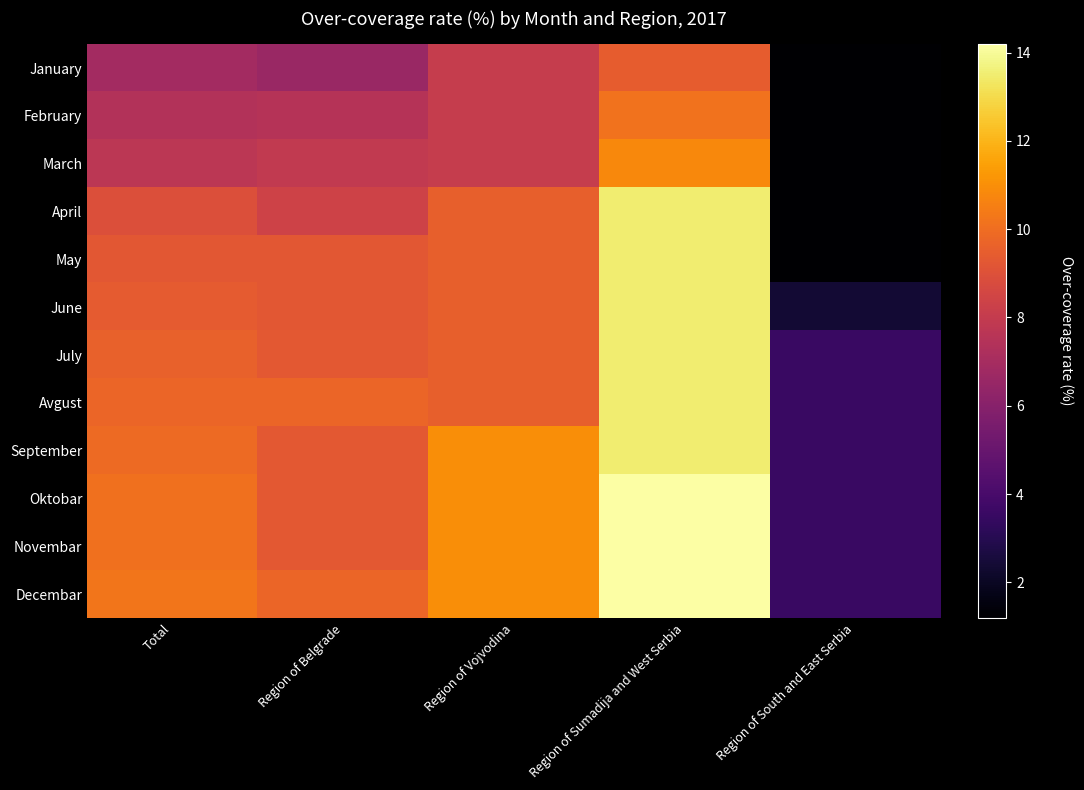

Which category has the lowest value across all series?

Region of South and East Serbia